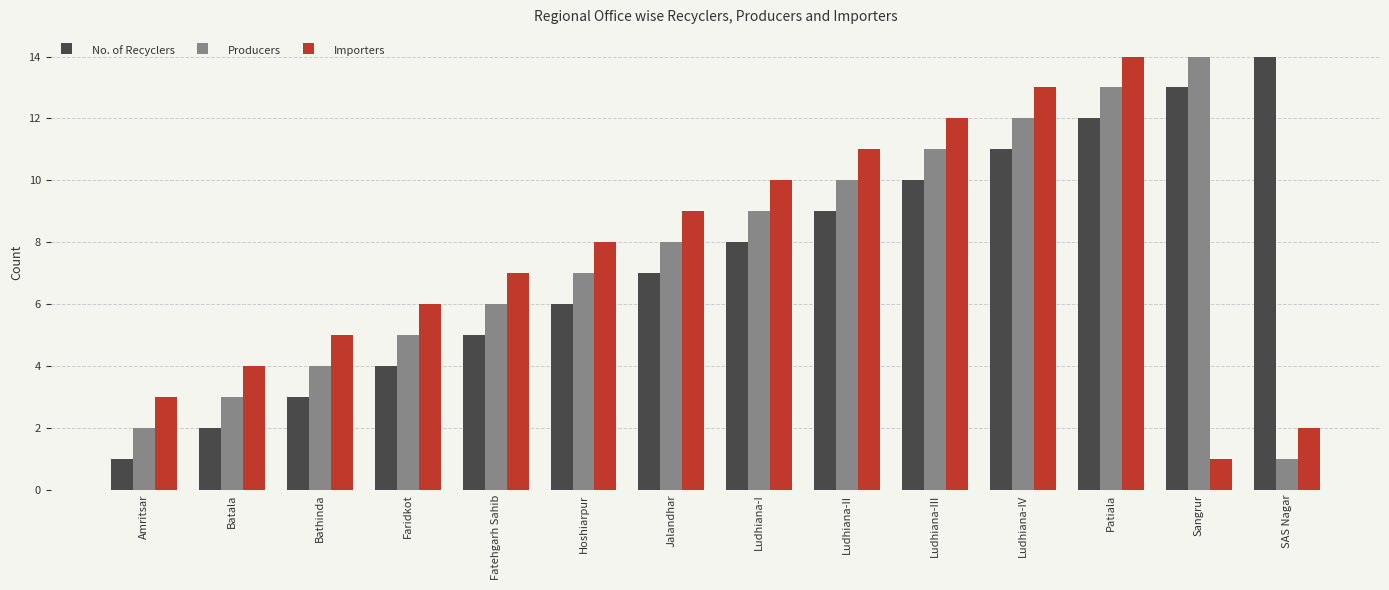

At which category is the sum across all series the highest?

Patiala